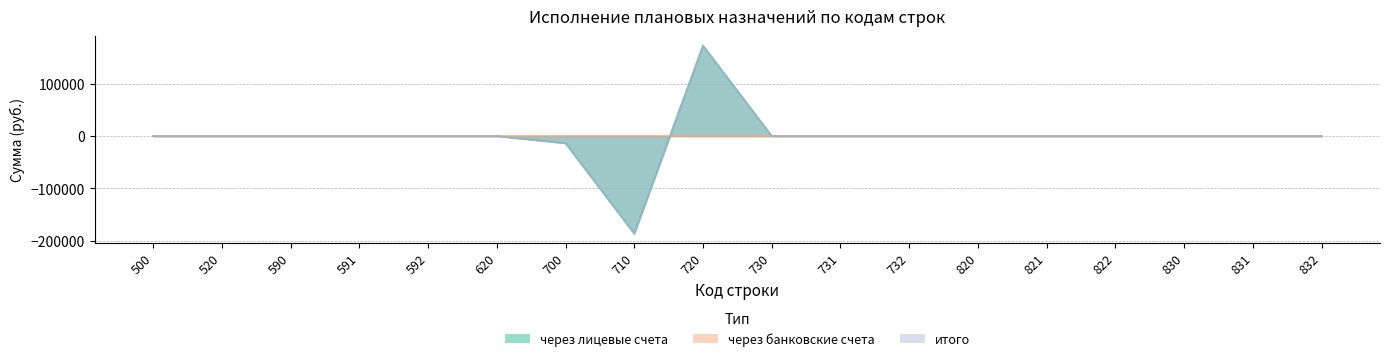

Reading left to right, extract all data points from this chart.

через лицевые счета: 500=0.0	520=0.0	590=0.0	591=0.0	592=0.0	620=0.0	700=-13591.8	710=-186335.6	720=172743.8	730=0.0	731=0.0	732=0.0	820=0.0	821=0.0	822=0.0	830=0.0	831=0.0	832=0.0
итого: 500=0.0	520=0.0	590=0.0	591=0.0	592=0.0	620=0.0	700=-13591.8	710=-186335.6	720=172743.8	730=0.0	731=0.0	732=0.0	820=0.0	821=0.0	822=0.0	830=0.0	831=0.0	832=0.0